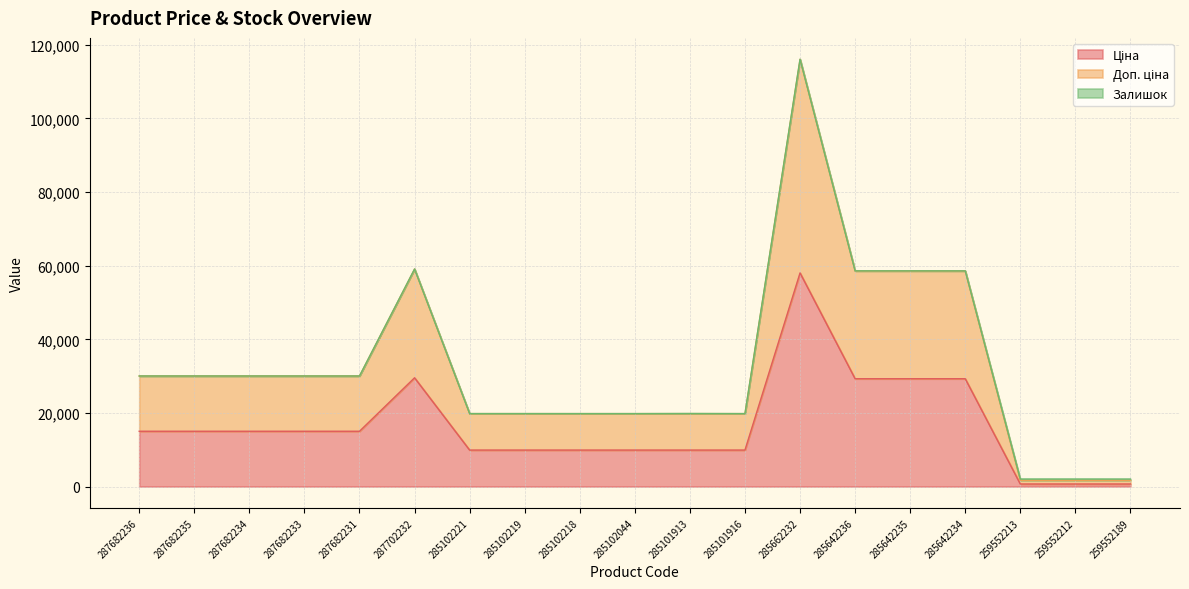

How many categories are shown in the chart?

19